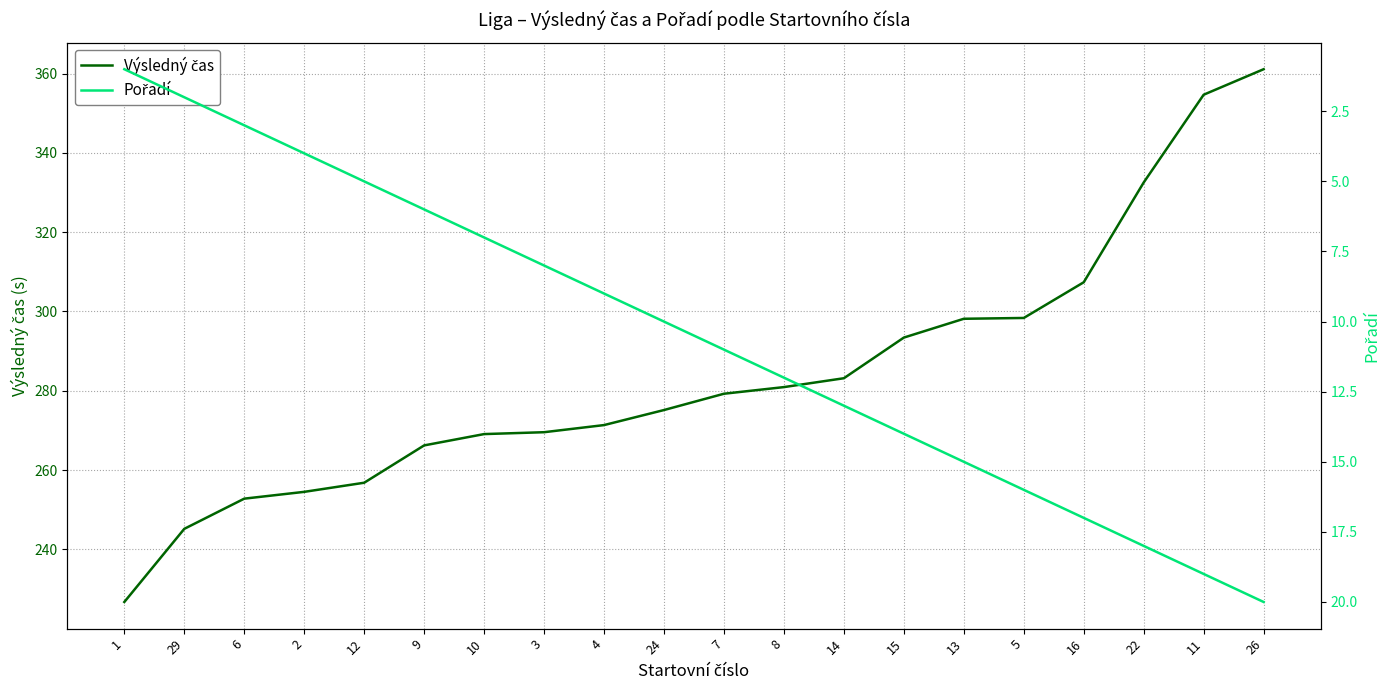

What position from the right is 7?

10